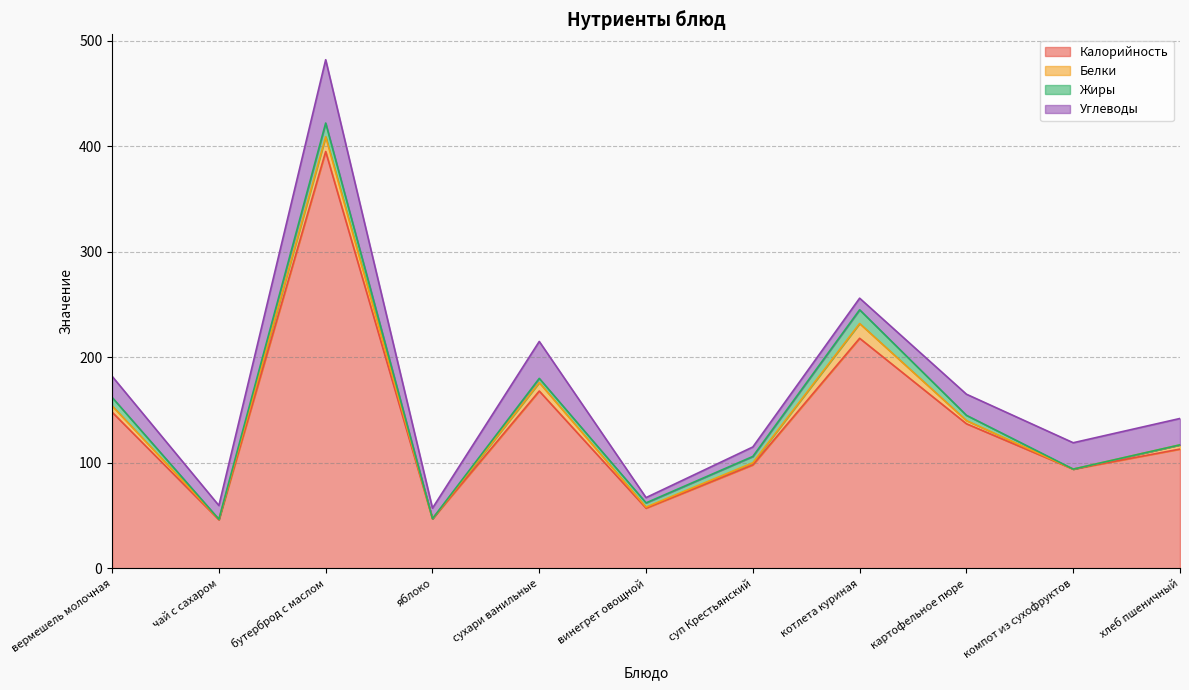

How many values in Белки are above zero?

9